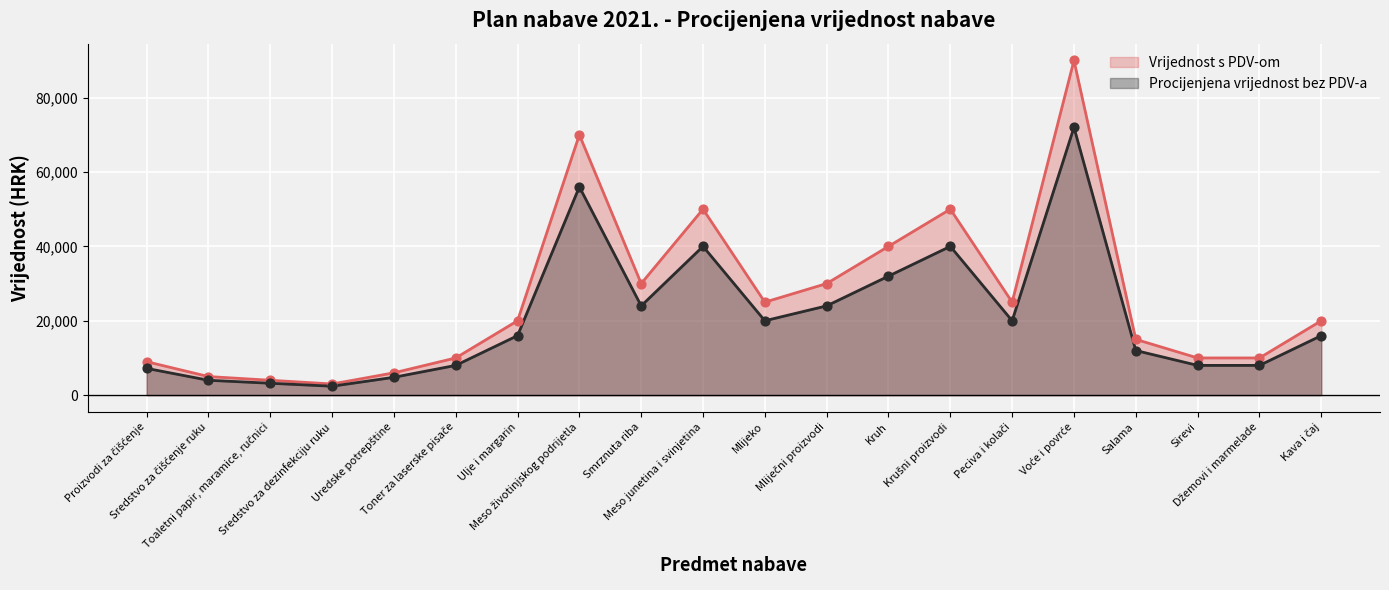

At how many categories does at least one series exceed 82670?

1